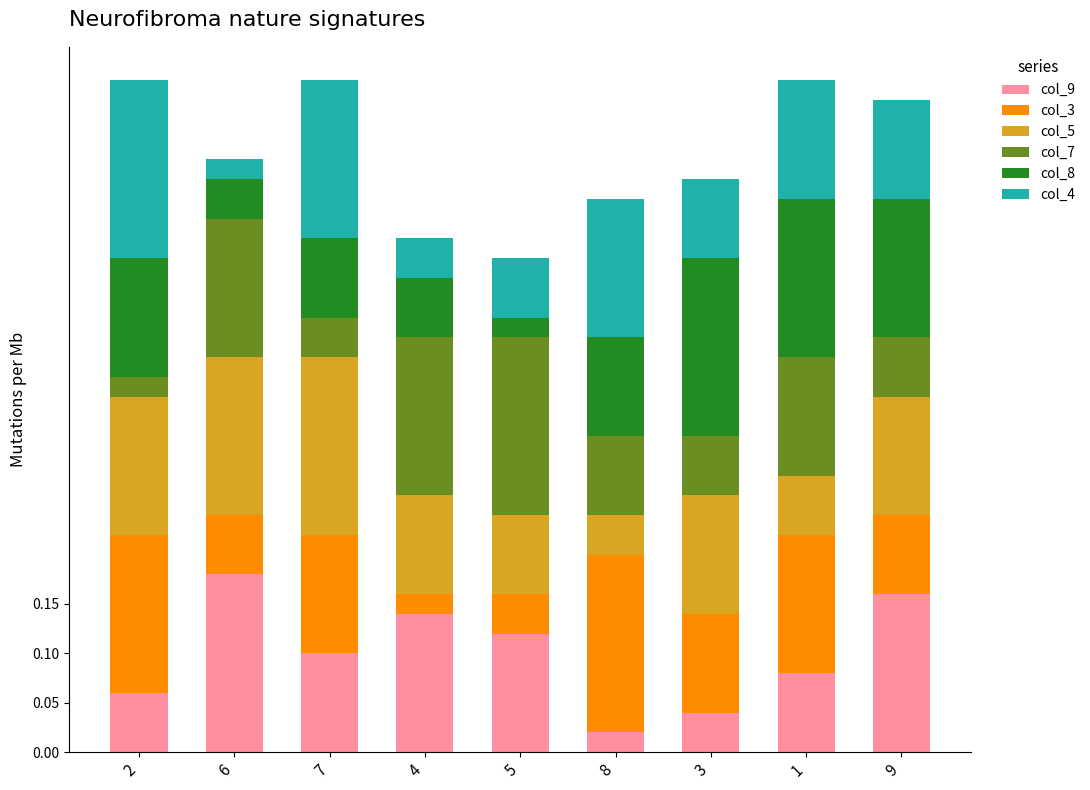

What is the total value across all series at 1?

0.7